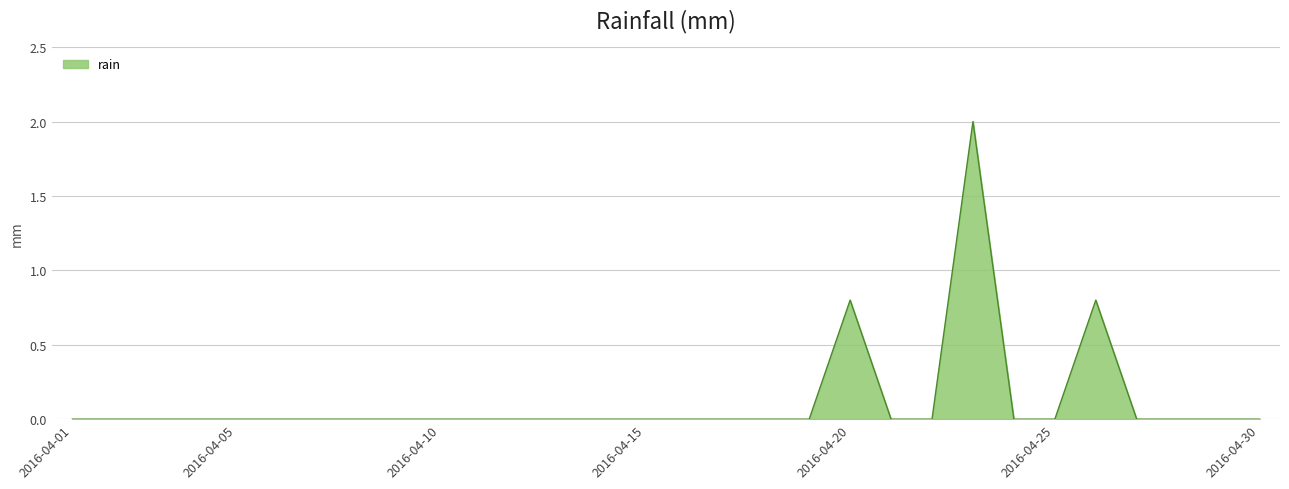

Reading right to left, extract all data points from this chart.

0.0	0.0	0.0	0.0	0.8	0.0	0.0	2.0	0.0	0.0	0.8	0.0	0.0	0.0	0.0	0.0	0.0	0.0	0.0	0.0	0.0	0.0	0.0	0.0	0.0	0.0	0.0	0.0	0.0	0.0